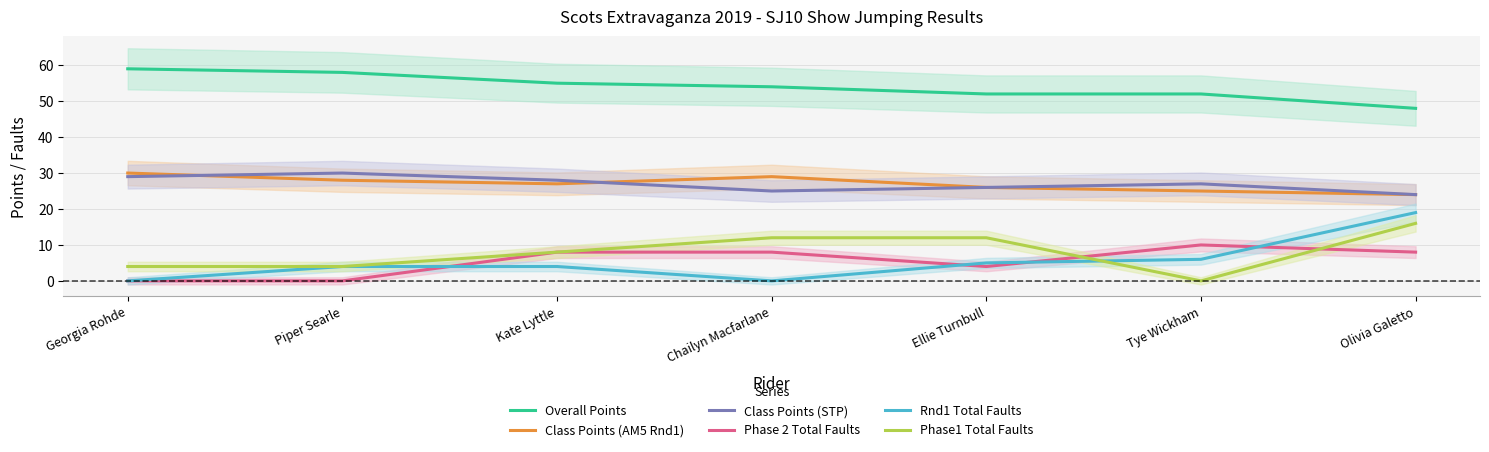

What is the difference between the second highest and minimum values in the Class Points (STP) series?

5